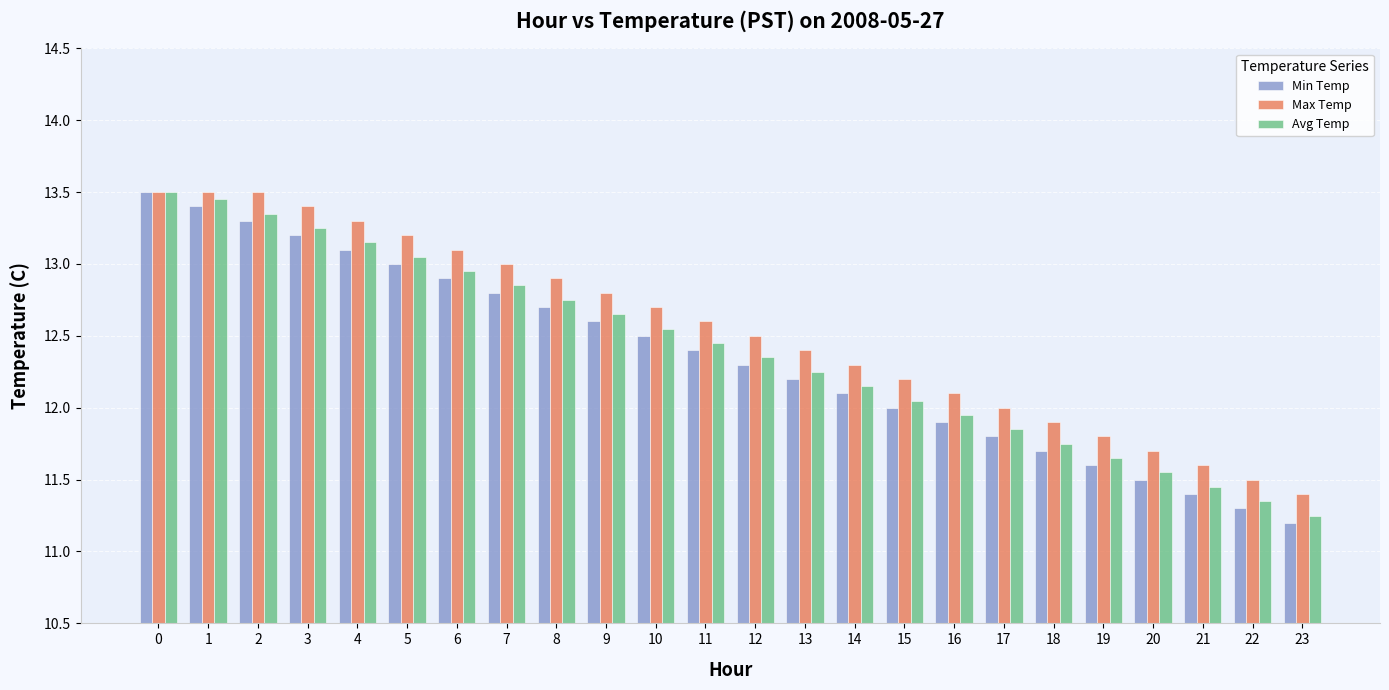

What is the spread (max minus min) of values at 10?

0.2